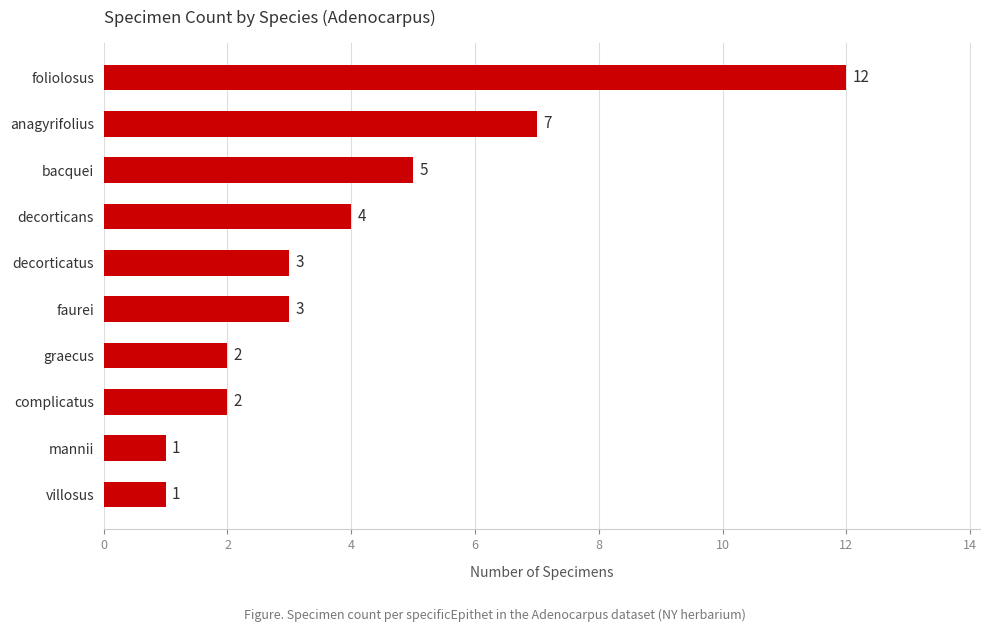

Reading top to bottom, extract all data points from this chart.

12	7	5	4	3	3	2	2	1	1